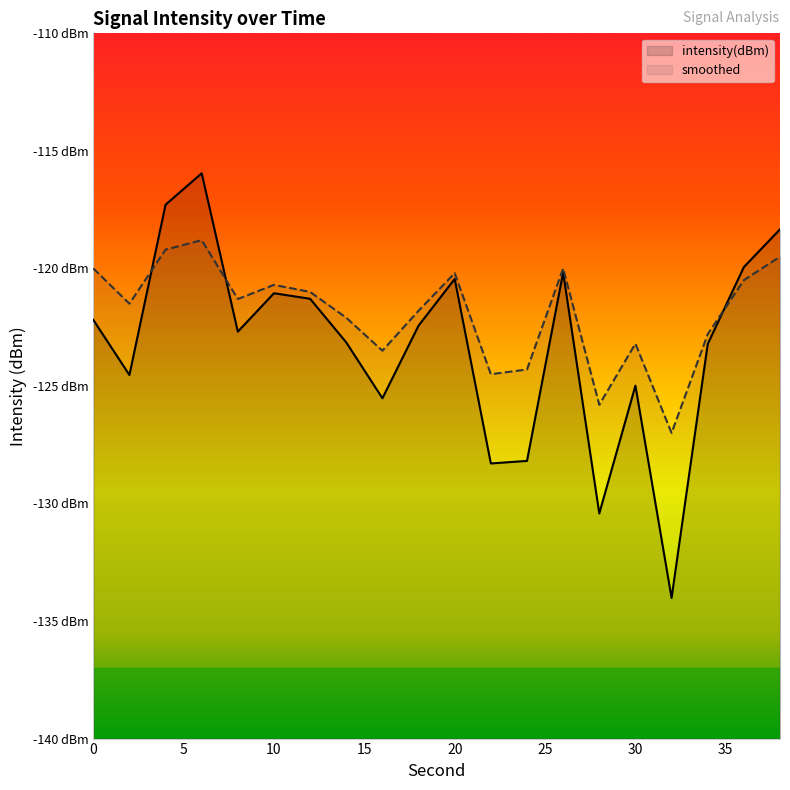

What is the average value of the smoothed series?

-121.9